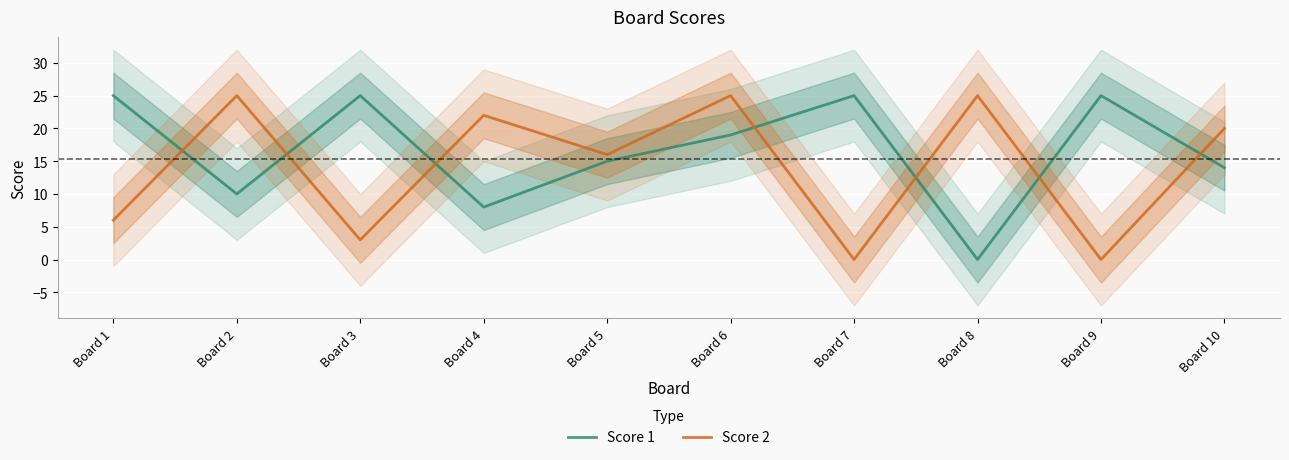

What is the spread (max minus min) of values at Board 1?

19